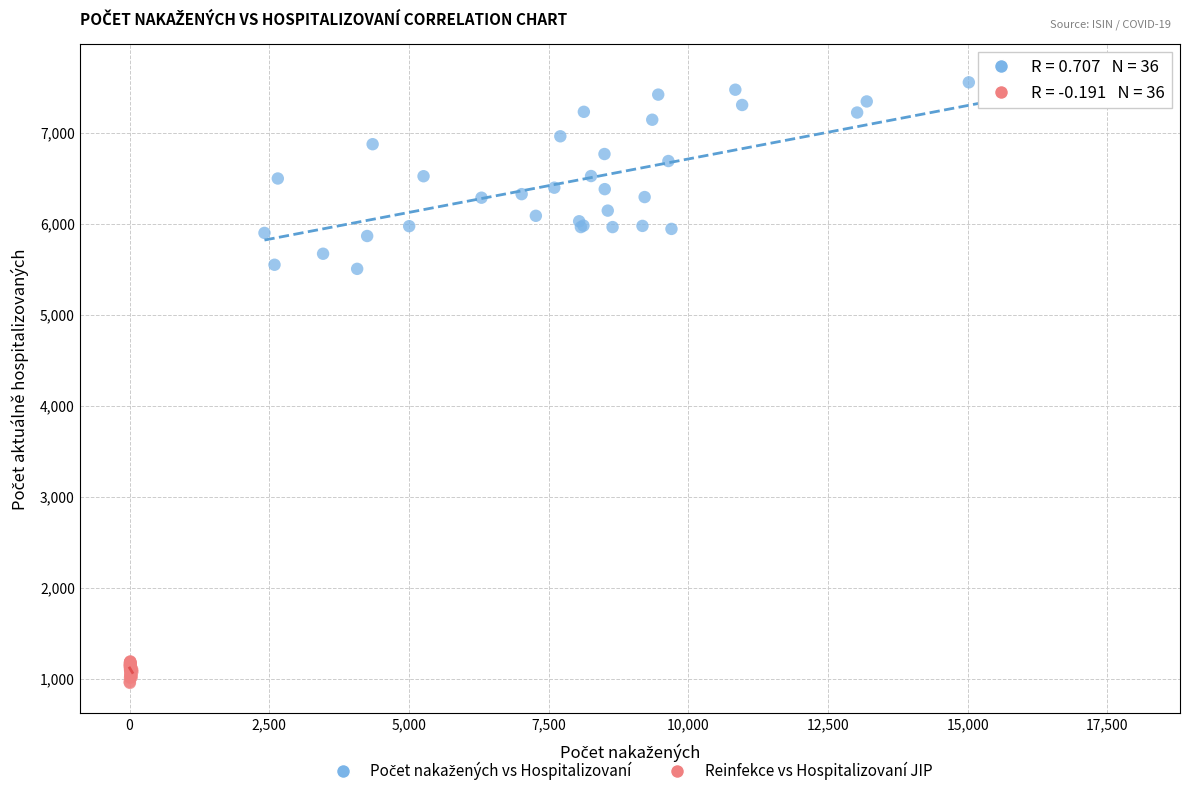

Which series reaches the minimum Y coordinate?

Reinfekce vs Hospitalizovaní JIP